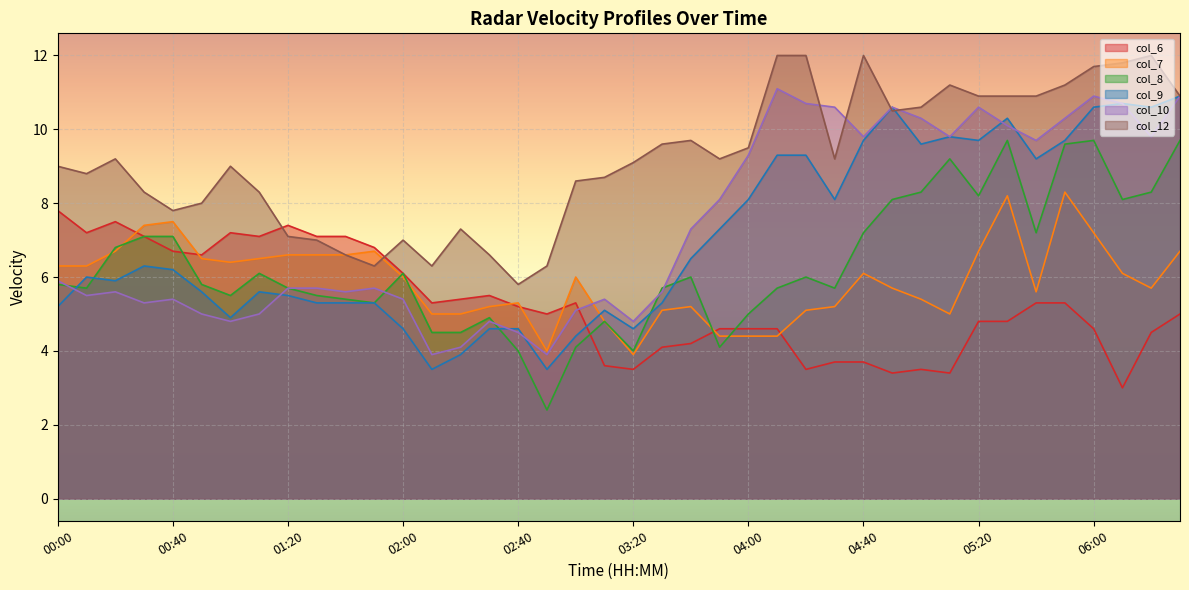

In col_9, how many points are lower than both neighbors (excluding endpoints)?

10